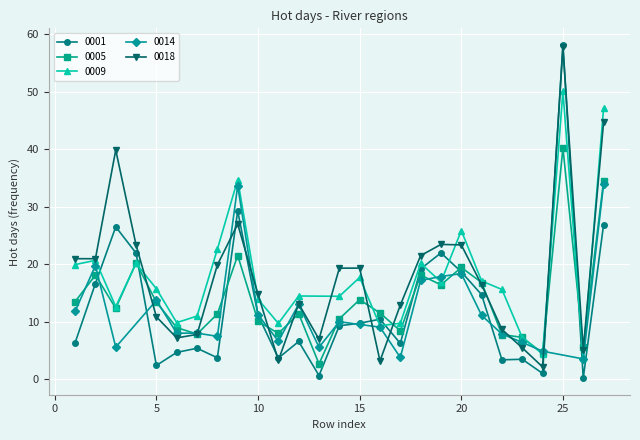

The 0005 series shows 13.5 at 1. True or false?

True